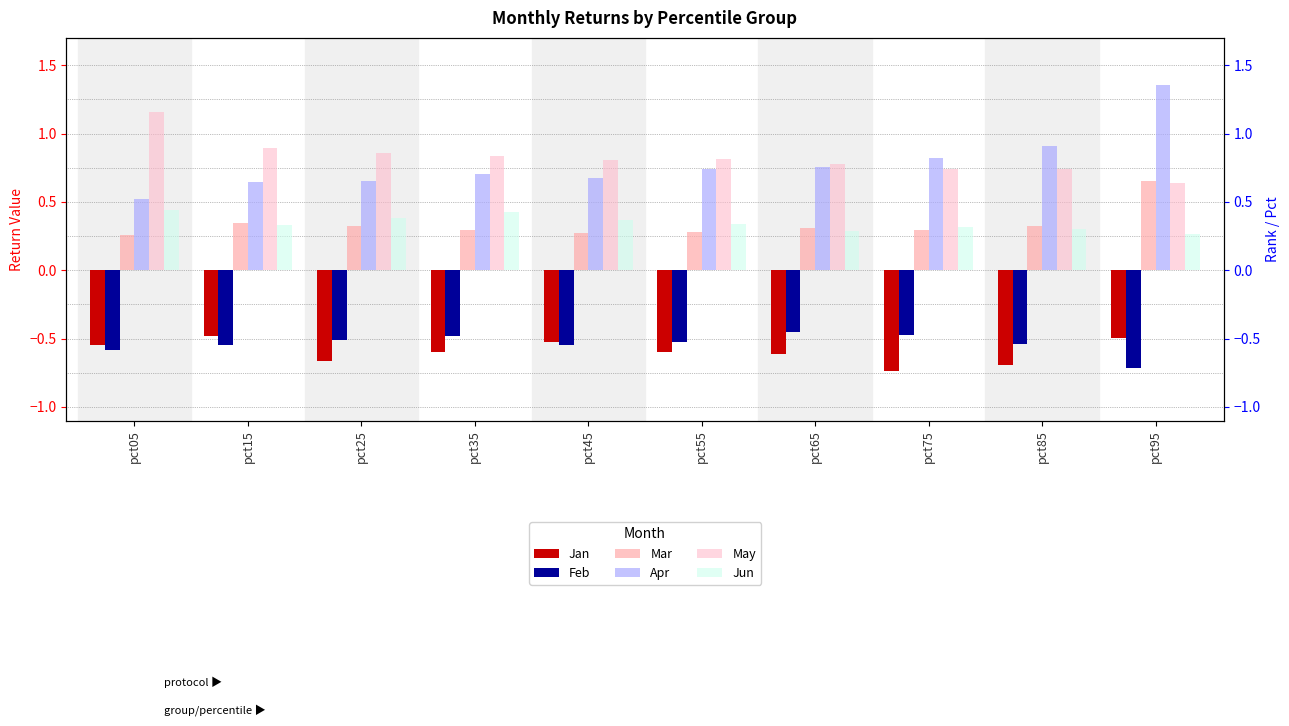

What is the total value across all series at pct75?

1.0